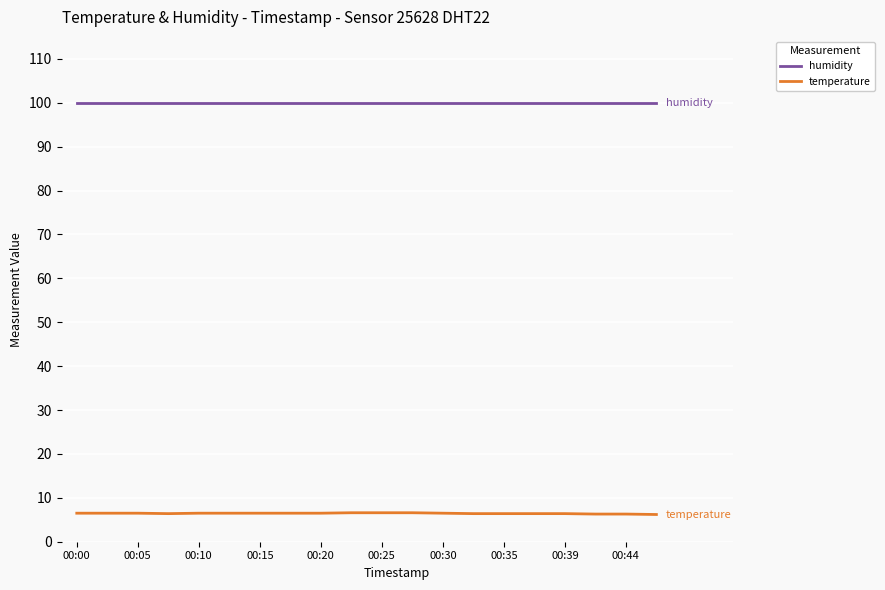

What is the difference between the maximum and second lowest values in the temperature series?

0.3